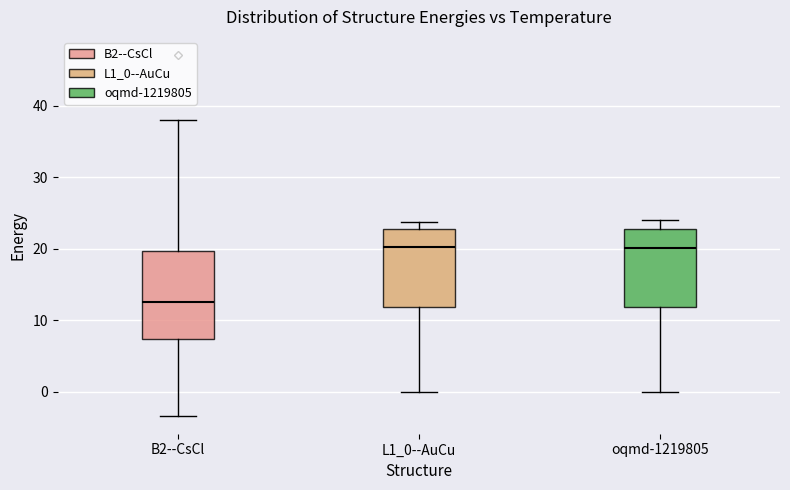

Reading left to right, read every box against the y-axis: the position of its median line, the range the box covers, and the ends of its whiskers. The values are not printed on the chart, so give them approximately, as read against the axis.

B2--CsCl: median 13, box 7 to 20, whiskers -3 to 38
L1_0--AuCu: median 20, box 12 to 23, whiskers 0 to 24
oqmd-1219805: median 20, box 12 to 23, whiskers 0 to 24